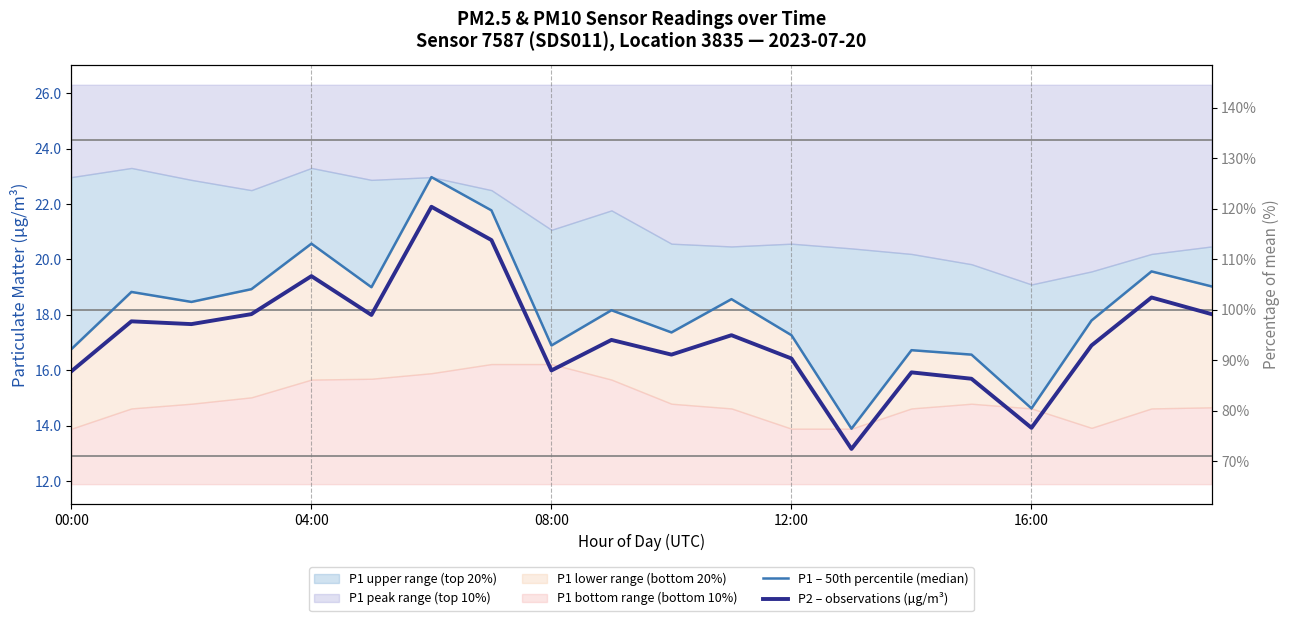

The value of P1 – 50th percentile (median) at 6 is 23.0. True or false?

True